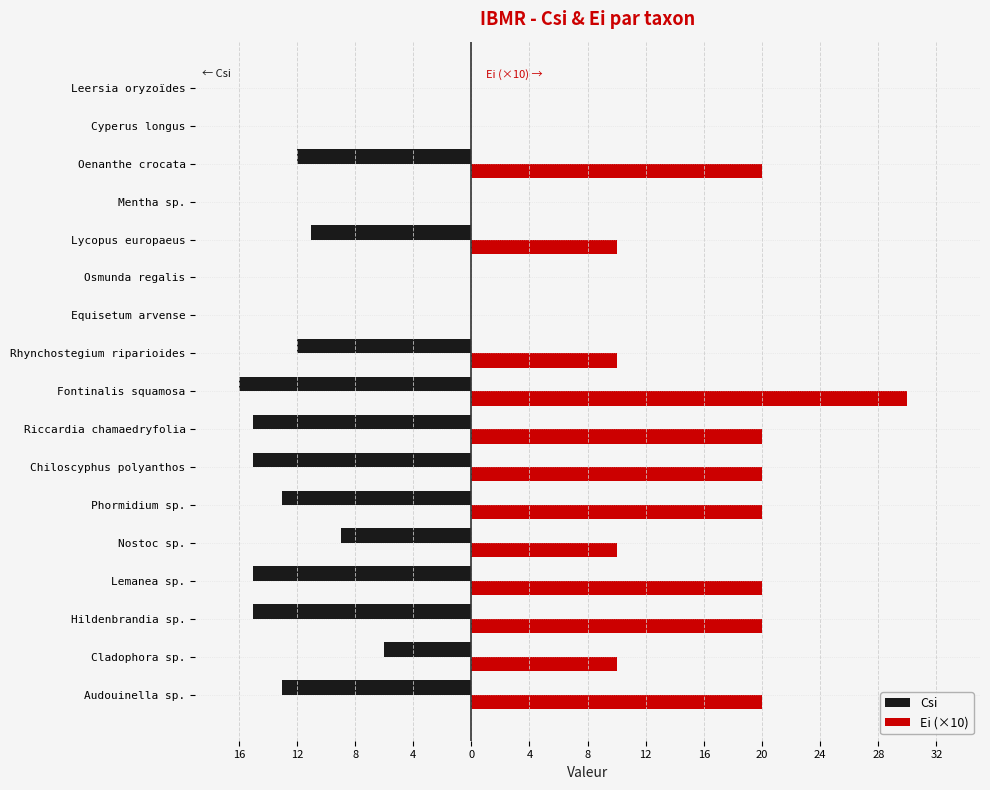

What is the lowest value of the Csi series?

-16